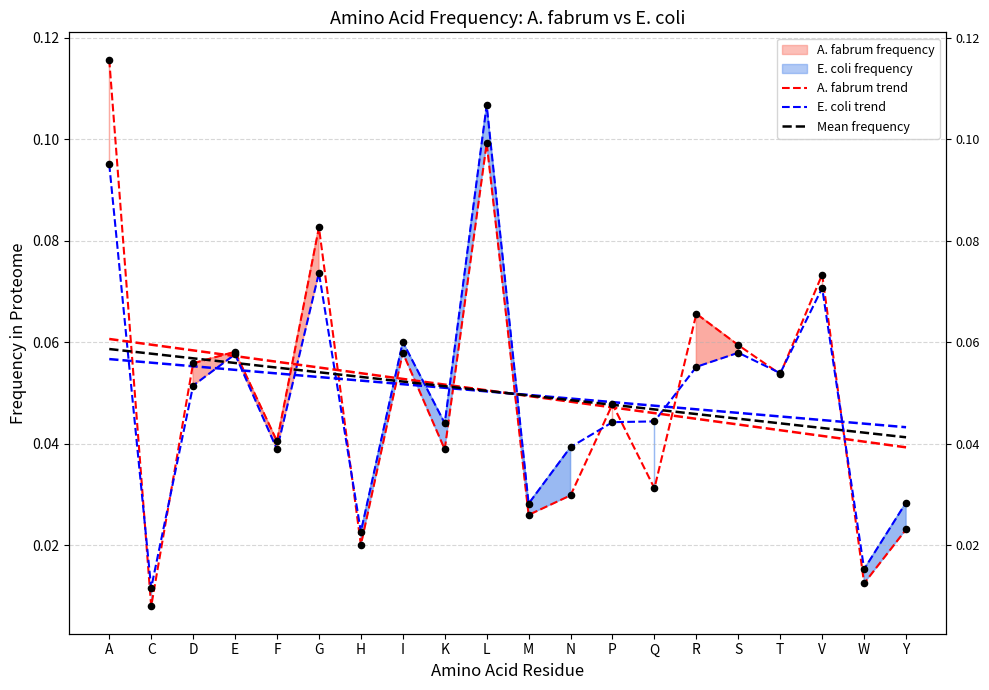

Is the value of E. coli trend at R greater than the value of Mean frequency at M?

Yes